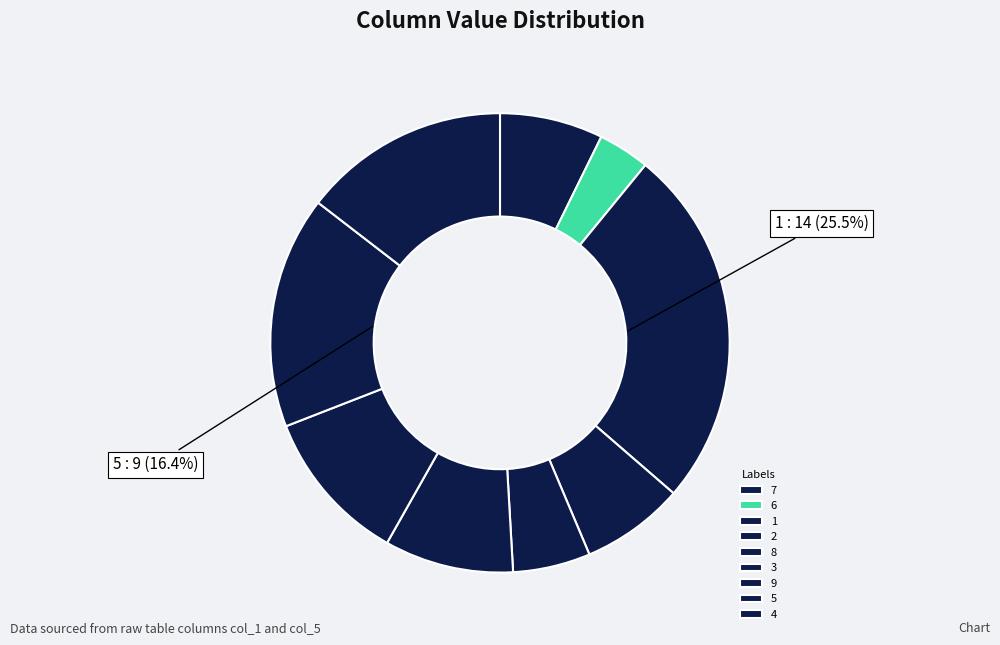

Does any single category account for the majority?

No